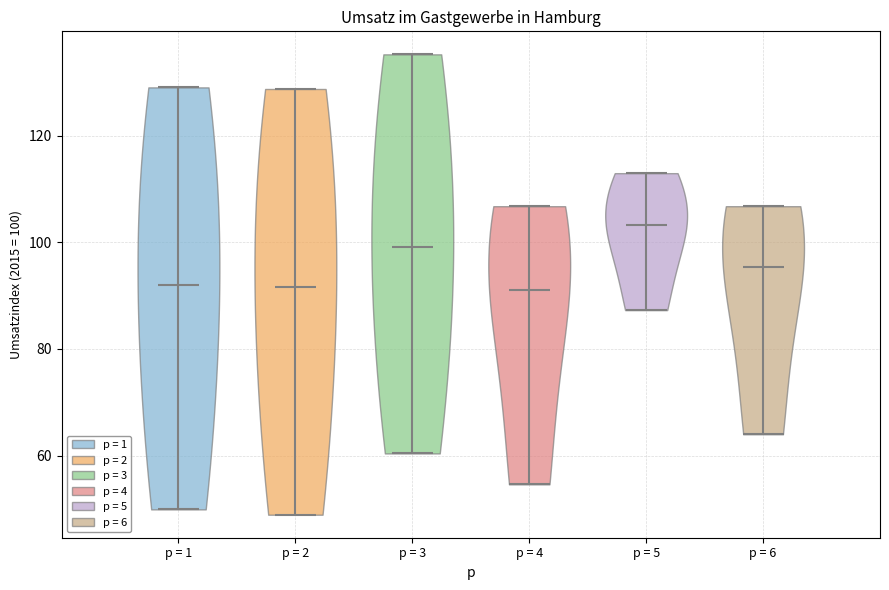

Which violin has the highest median line?

p = 5